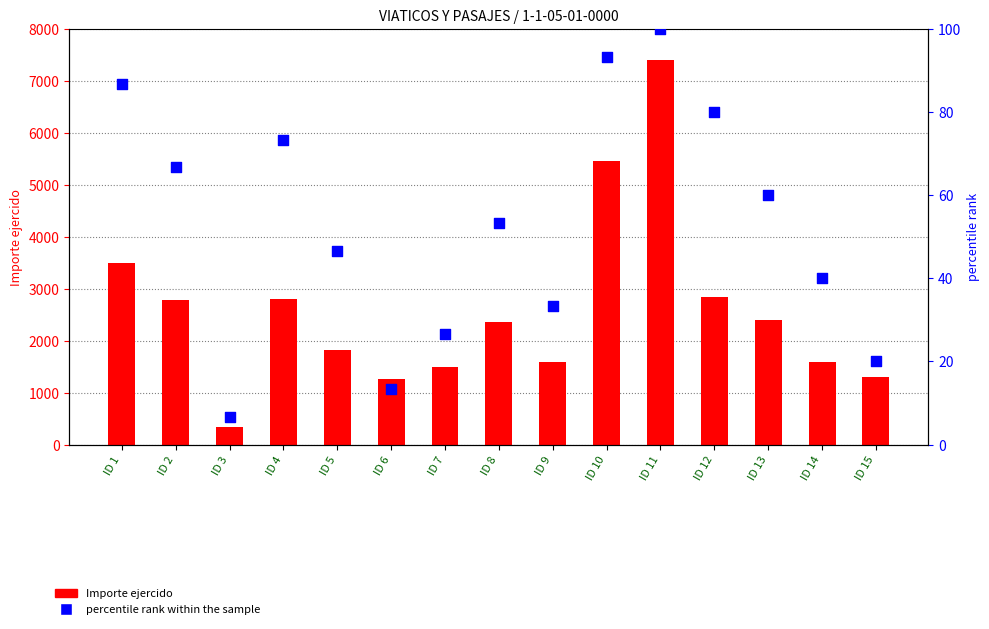

What is the total value across all series at ID 2?

2845.7